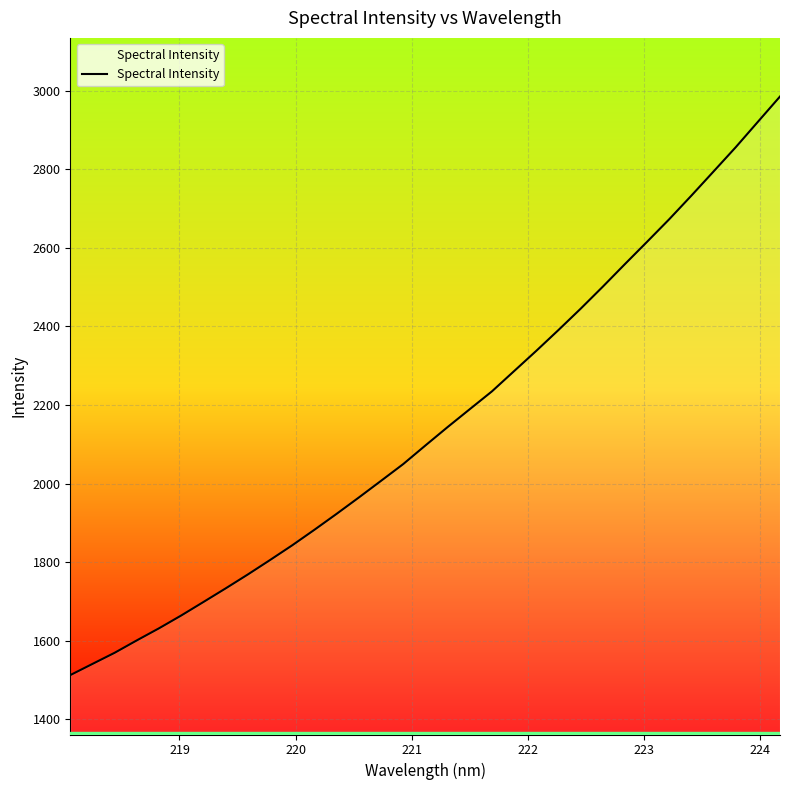

Does the chart display data point markers on the line(s)?

No